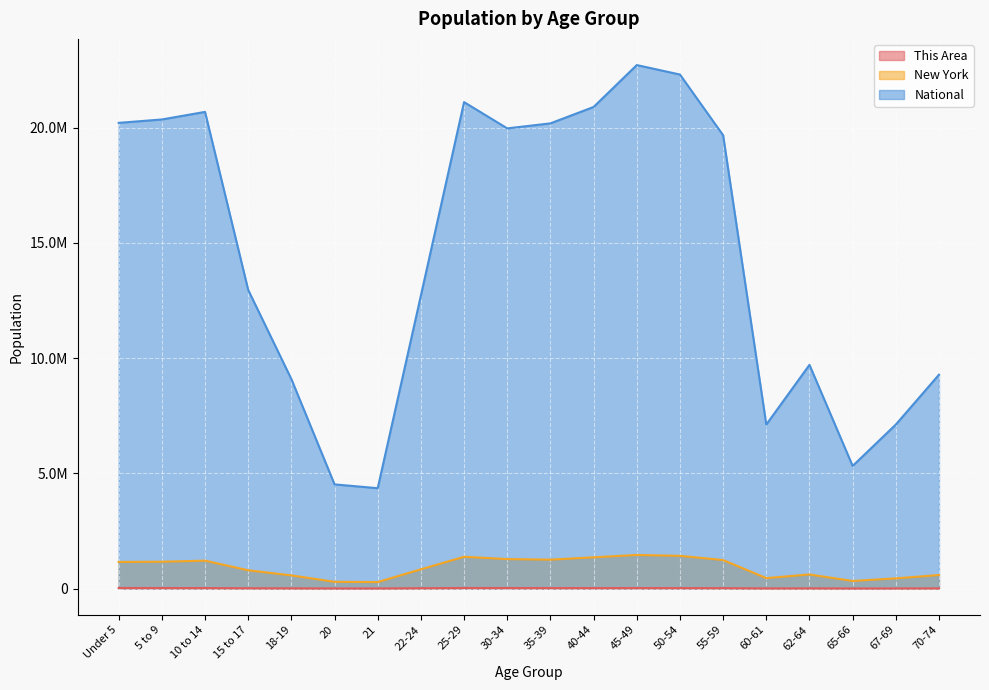

Reading left to right, transcribe all the data shown in this chart.

This Area: 25545	23659	22478	14533	10408	5565	5422	15615	25836	23983	22176	21586	22087	21559	18767	7062	9029	4351	5794	8708
New York: 1155822	1163955	1211456	793696	572582	293083	281596	836256	1380177	1279160	1254124	1355893	1458763	1419928	1237408	453993	612267	330160	443051	587391
National: 20201362	20348657	20677194	12954254	9086089	4519129	4354294	12712576	21101849	19962099	20179642	20890964	22708591	22298125	19664805	7113727	9704197	5319902	7115361	9278166